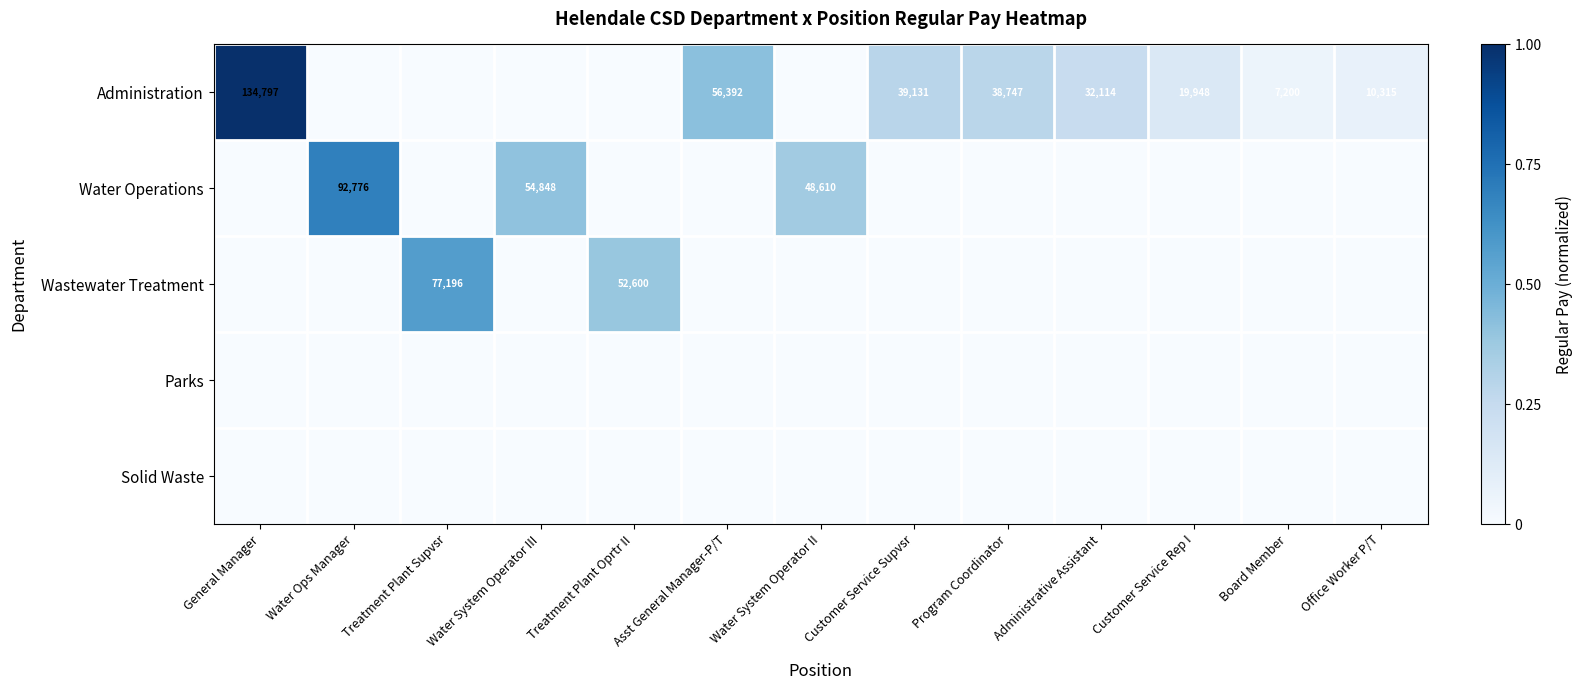

What is the total value across all series at Customer Service Supvsr?

0.3